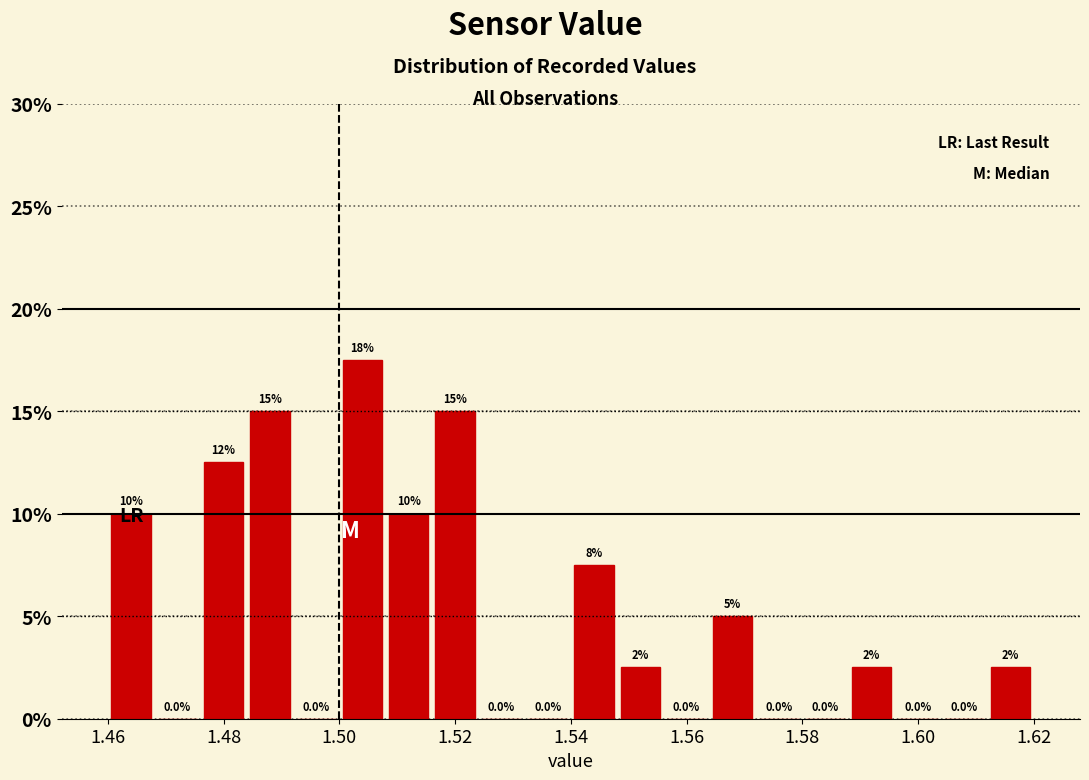

Which range on the x-axis has the tallest bar?

1.500 to 1.508